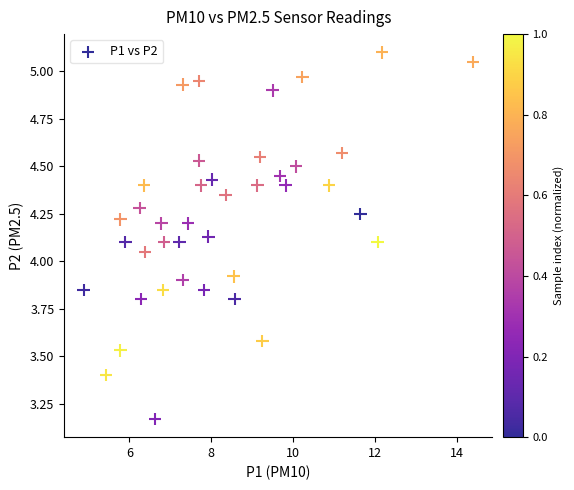

What is the range of X values (max minus min)?

9.5